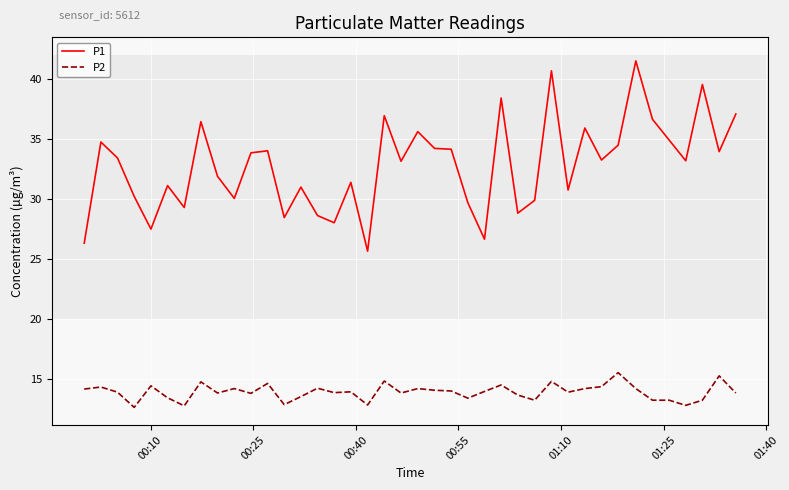

True or false: P2 and P1 cross at least once.

False